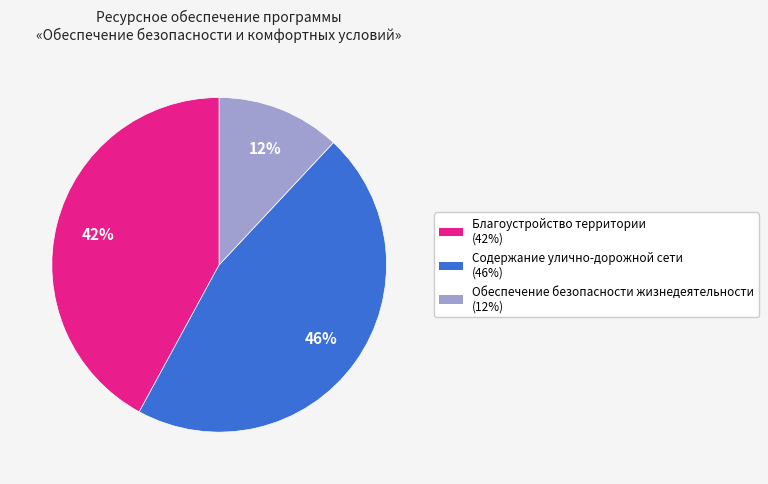

True or false: Содержание улично-дорожной сети accounts for 36% of the total.

False